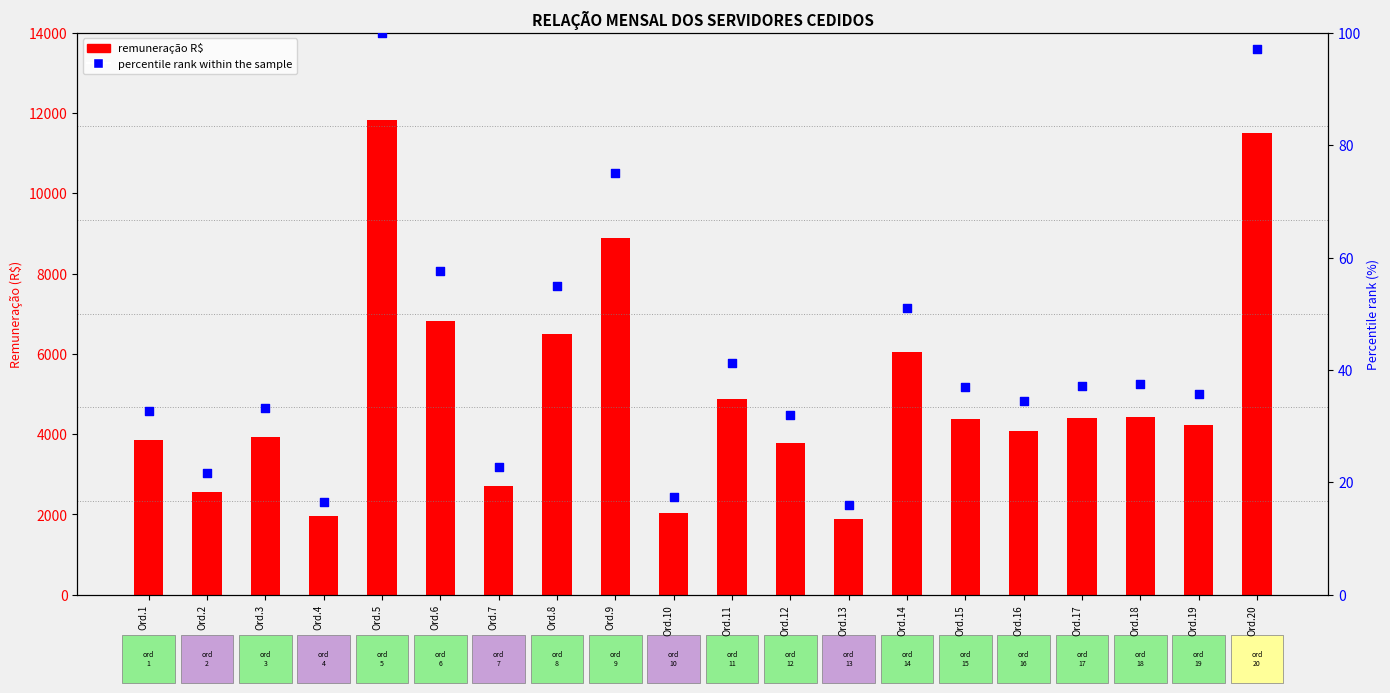

At how many categories does at least one series exceed 5667?

6